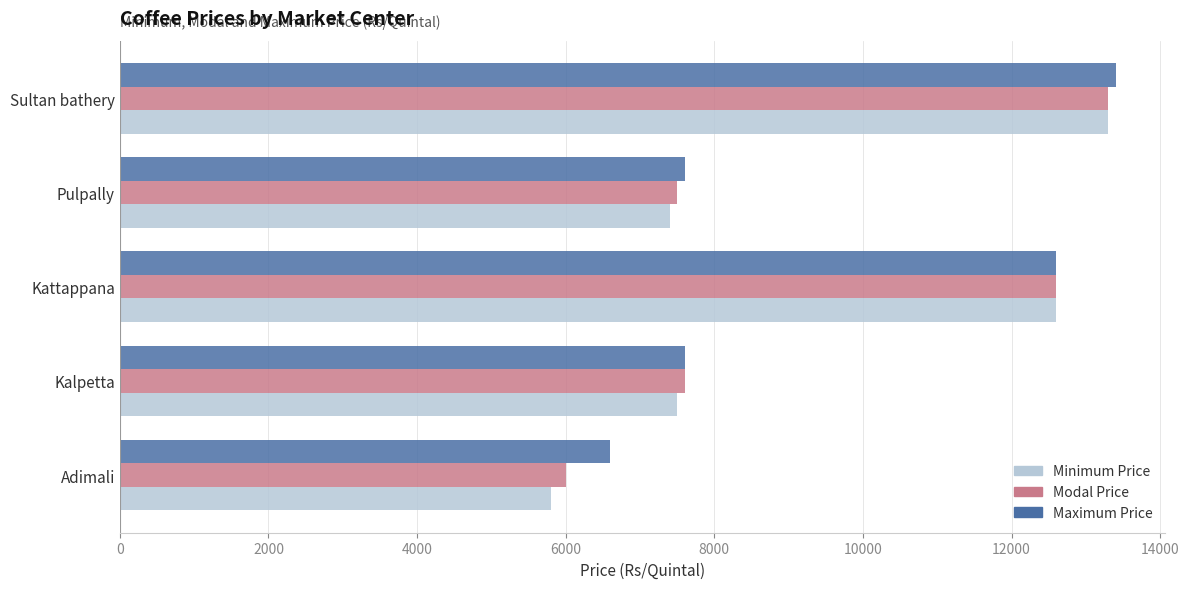

Which series has the widest spread of values?

Minimum Price